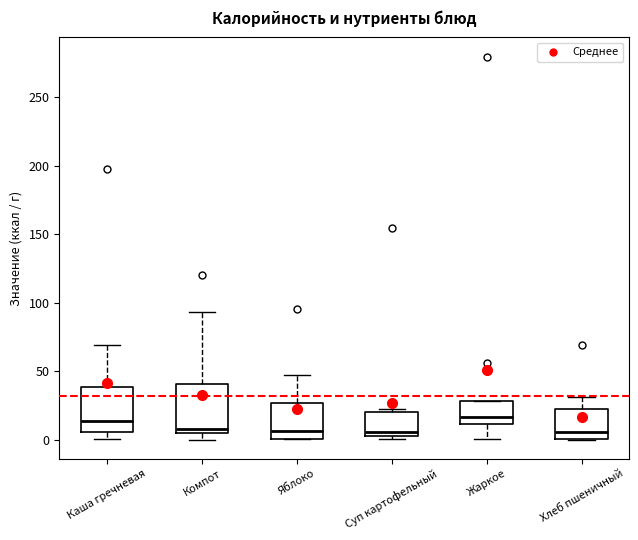

Reading left to right, read every box against the y-axis: the position of its median line, the range the box covers, and the ends of its whiskers. The values are not printed on the chart, so give them approximately, as read against the axis.

Каша гречневая: median 15, box 5 to 40, whiskers 0 to 70
Компот: median 10, box 5 to 40, whiskers 0 to 95
Яблоко: median 5, box 0 to 25, whiskers 0 to 45
Суп картофельный: median 5 (just above the box's lower edge), box 5 to 20, whiskers 0 to 20 (just above the box's upper edge)
Жаркое: median 15, box 10 to 30, whiskers 0 to 30
Хлеб пшеничный: median 5, box 0 to 25, whiskers 0 to 30